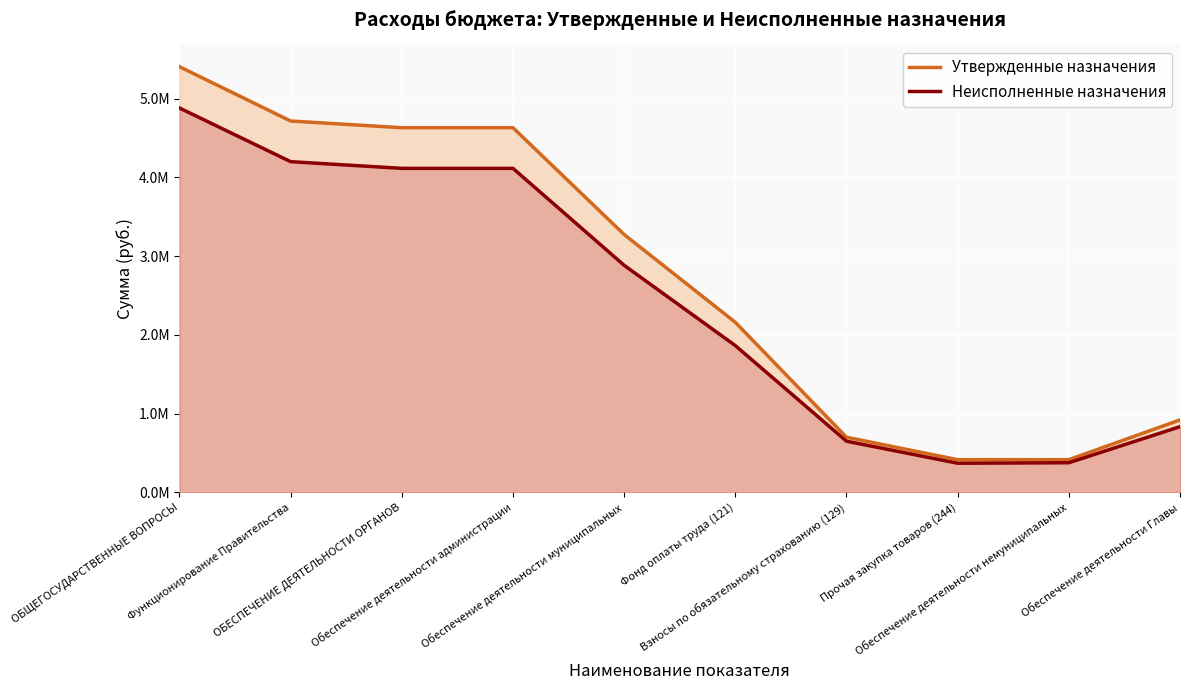

Which series has the largest range (max minus min)?

Утвержденные назначения